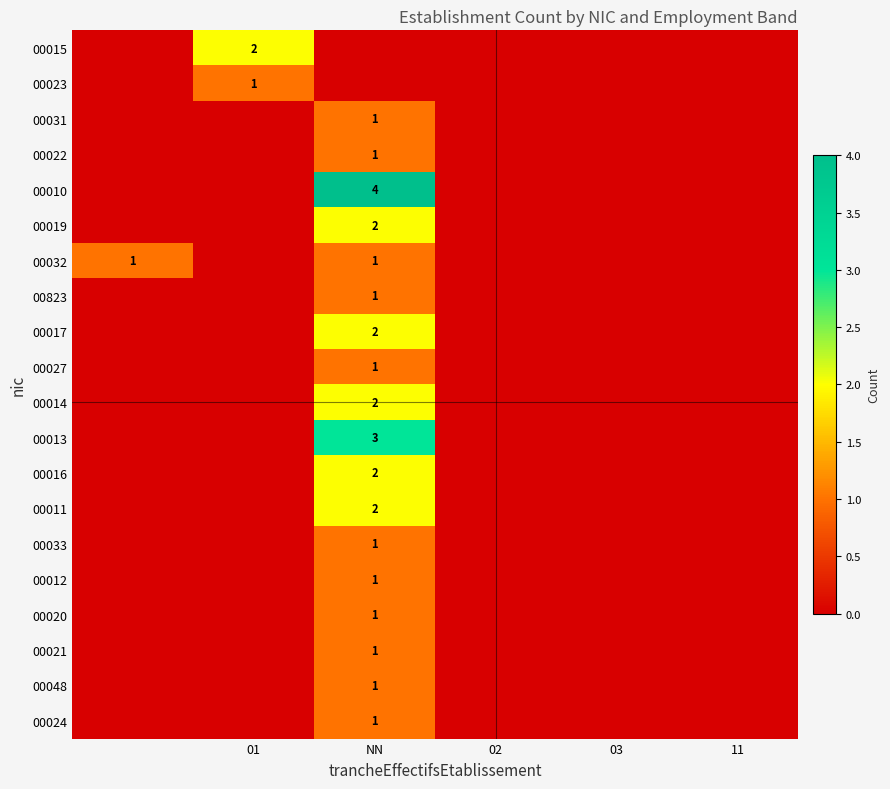

The 00010 series shows 2 at NN. True or false?

False